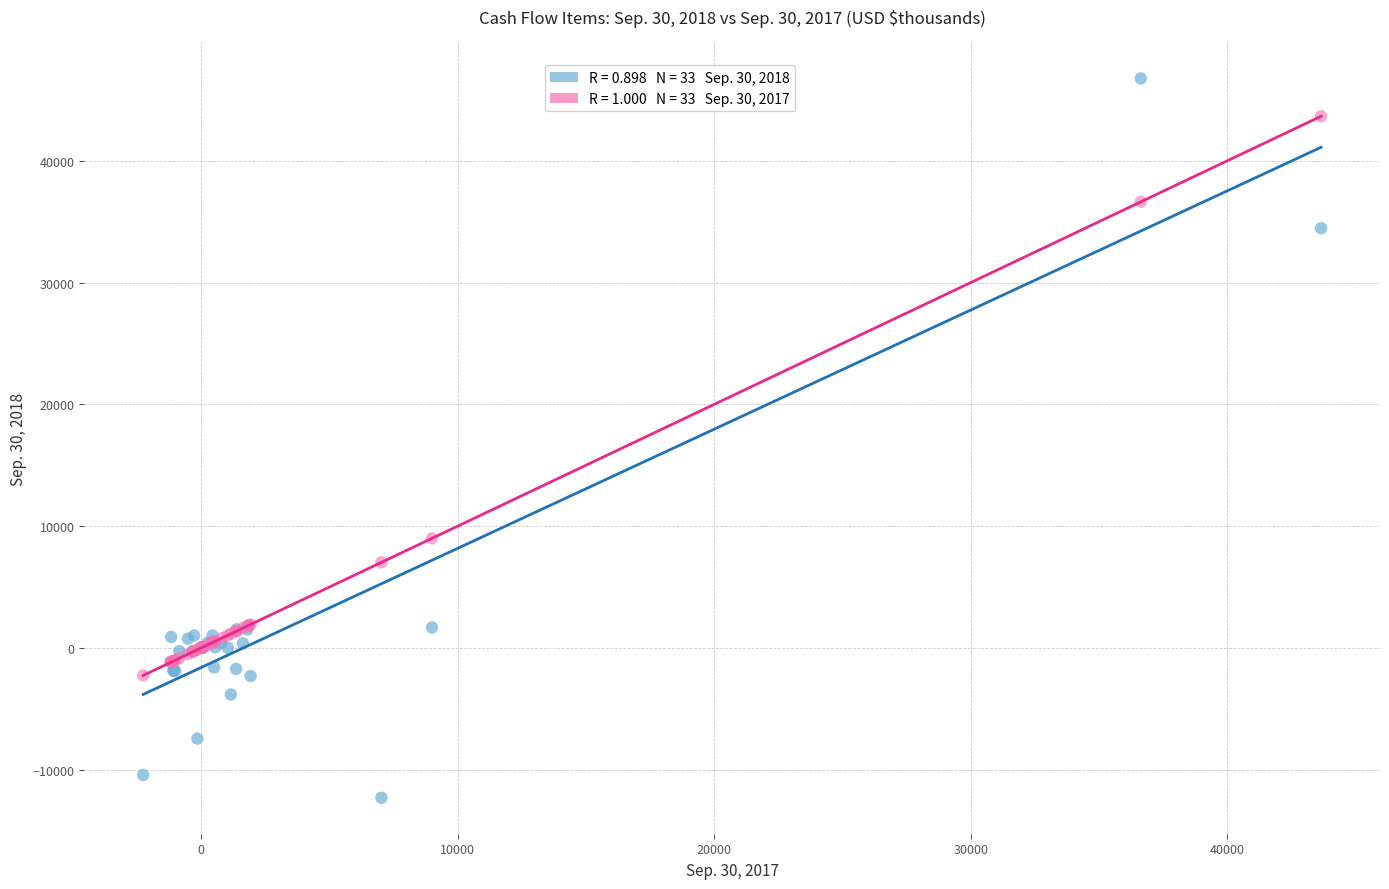

Across all series, what Y value is closest to 17230?

8999